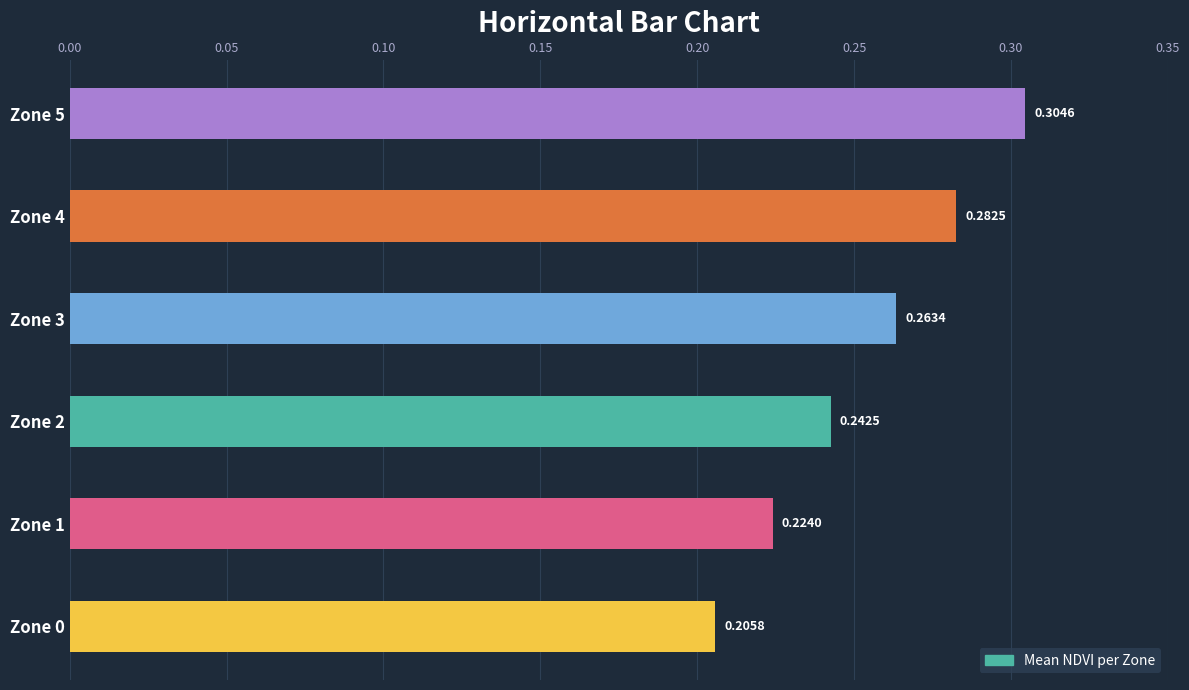

Rank the categories by value from lowest to highest.

Zone 0, Zone 1, Zone 2, Zone 3, Zone 4, Zone 5